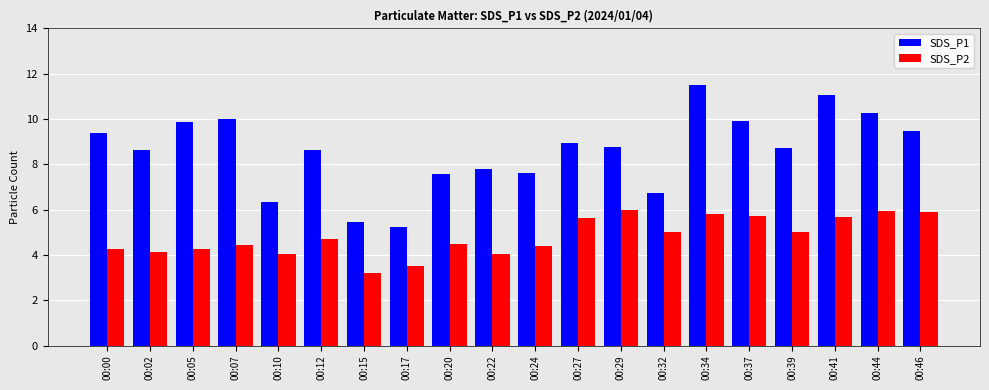

How many data points in SDS_P1 are less than 8?

7